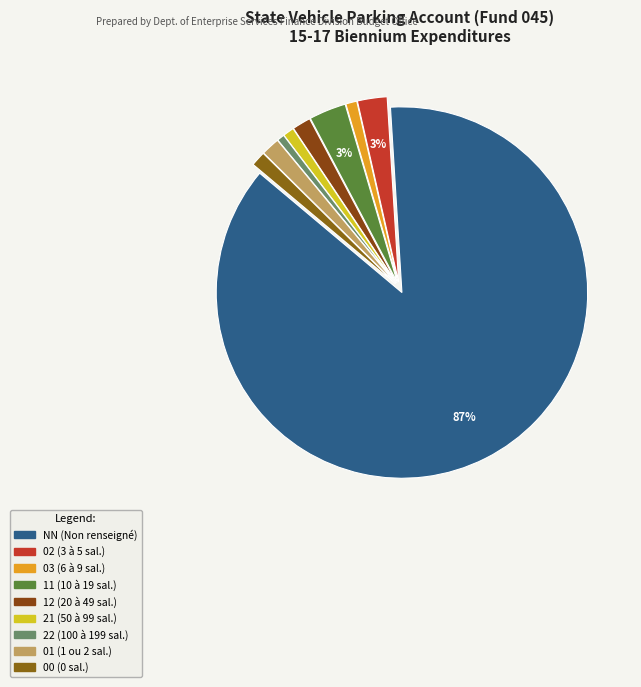

Count the number of slices in the pie.

9